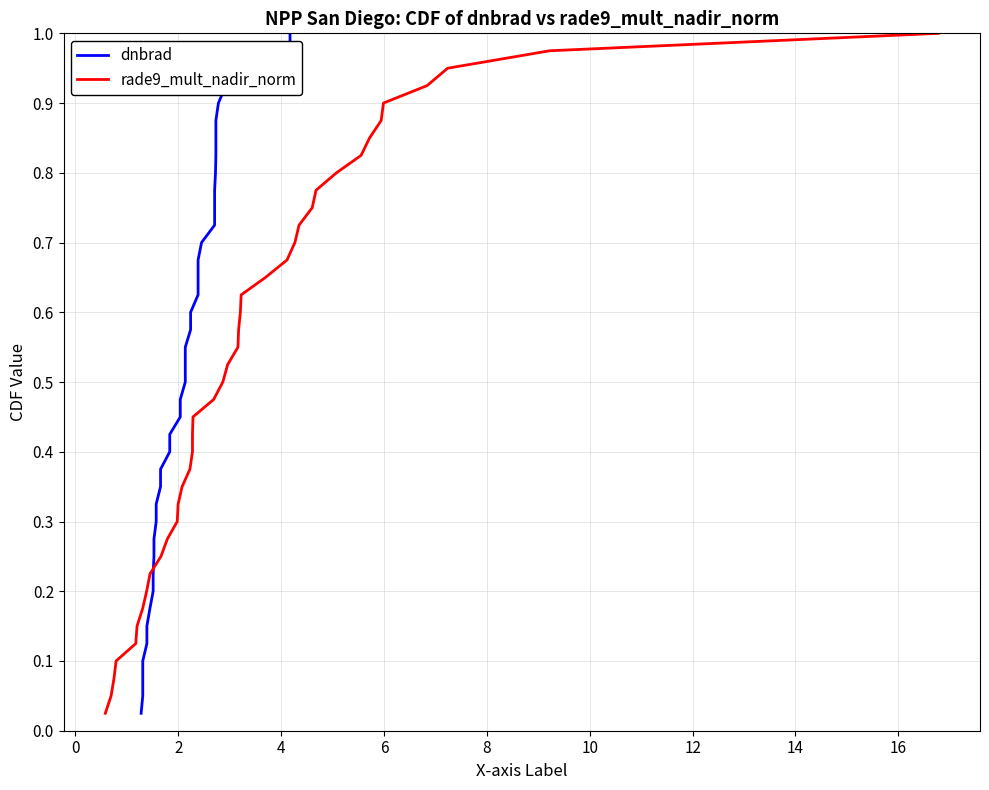

What is the average value of the rade9_mult_nadir_norm series?

0.5